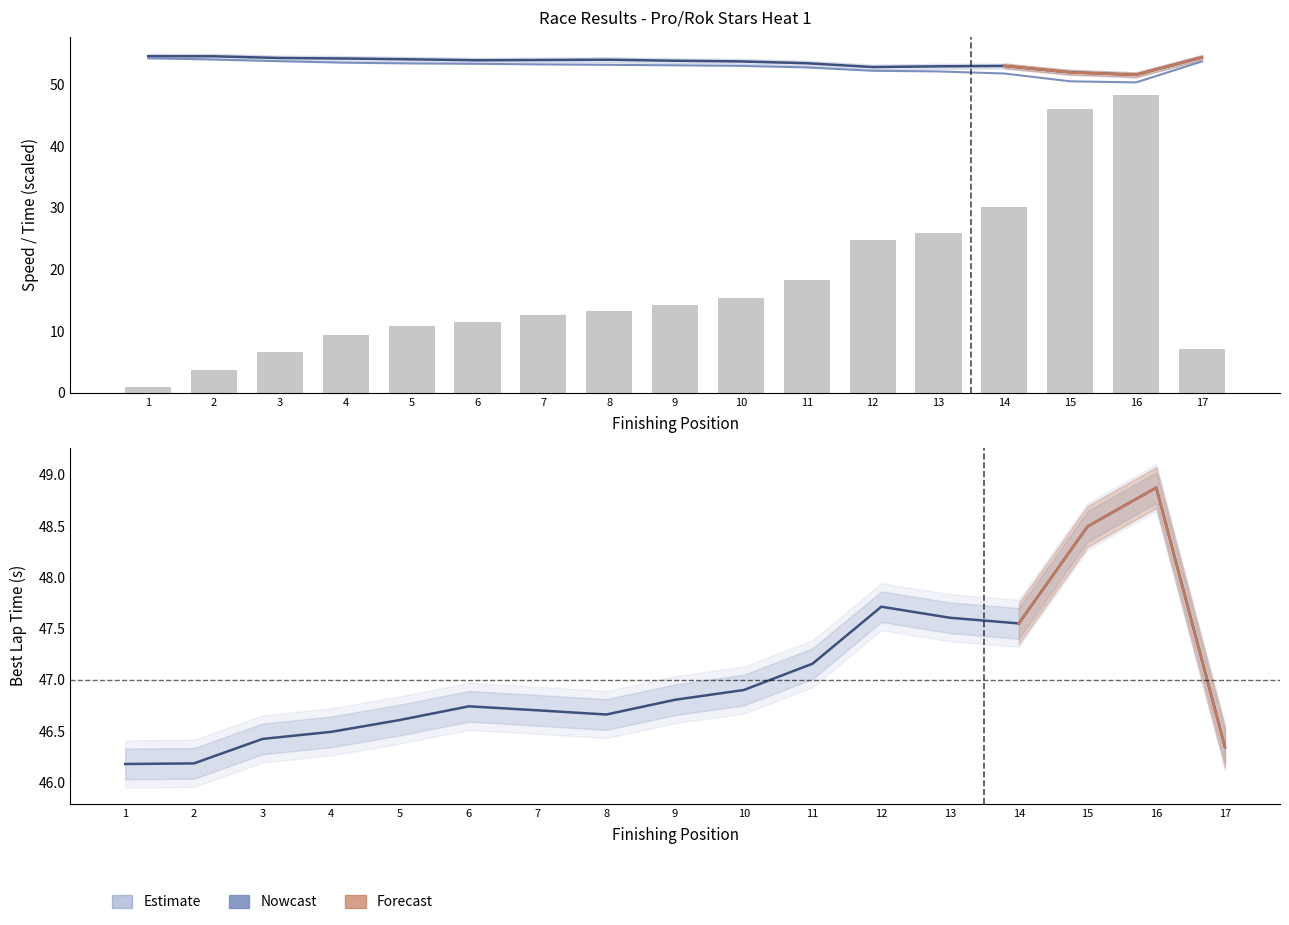

How many distinct data groups are displayed?

3